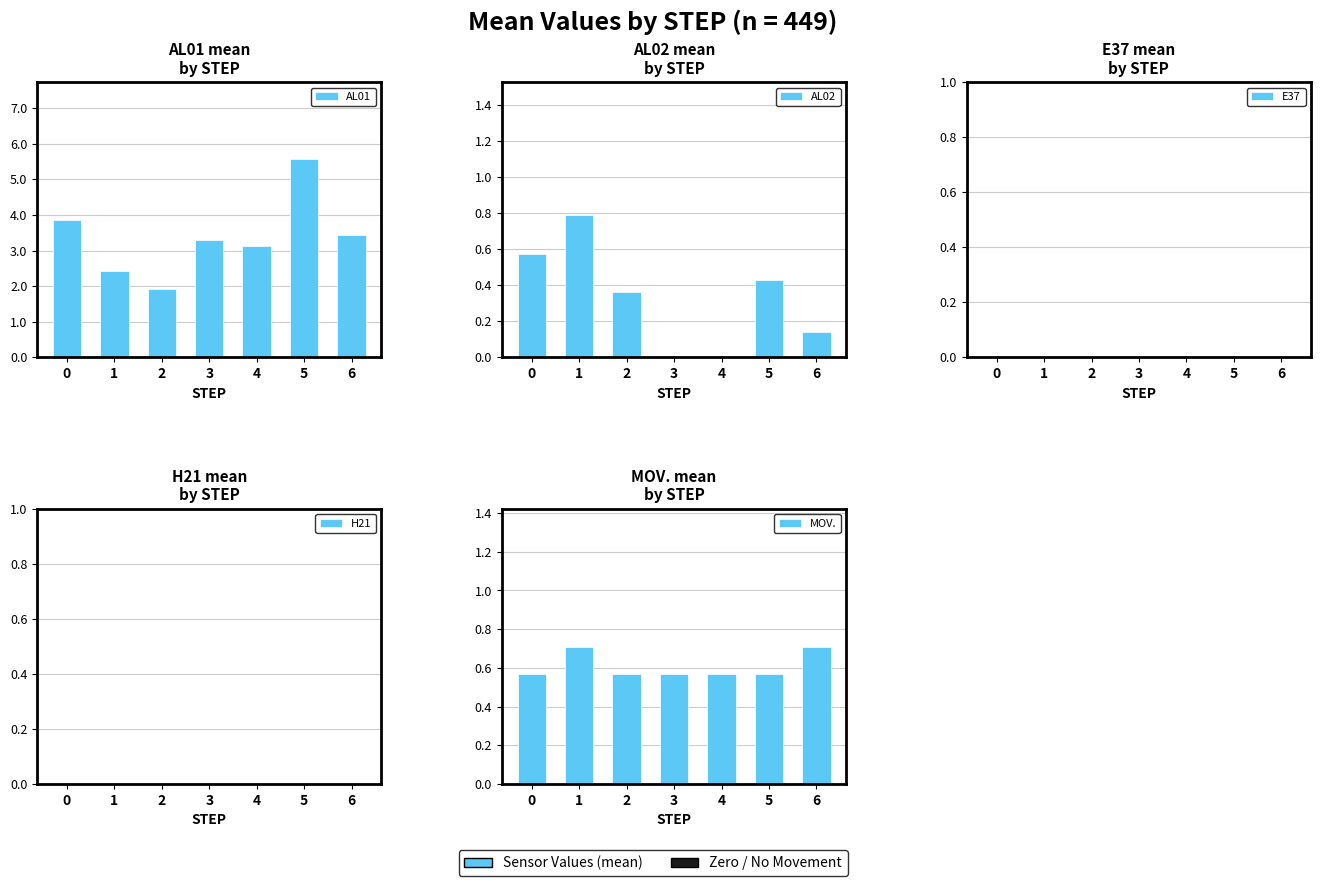

What is the difference between the highest and lowest values at 1?

2.4